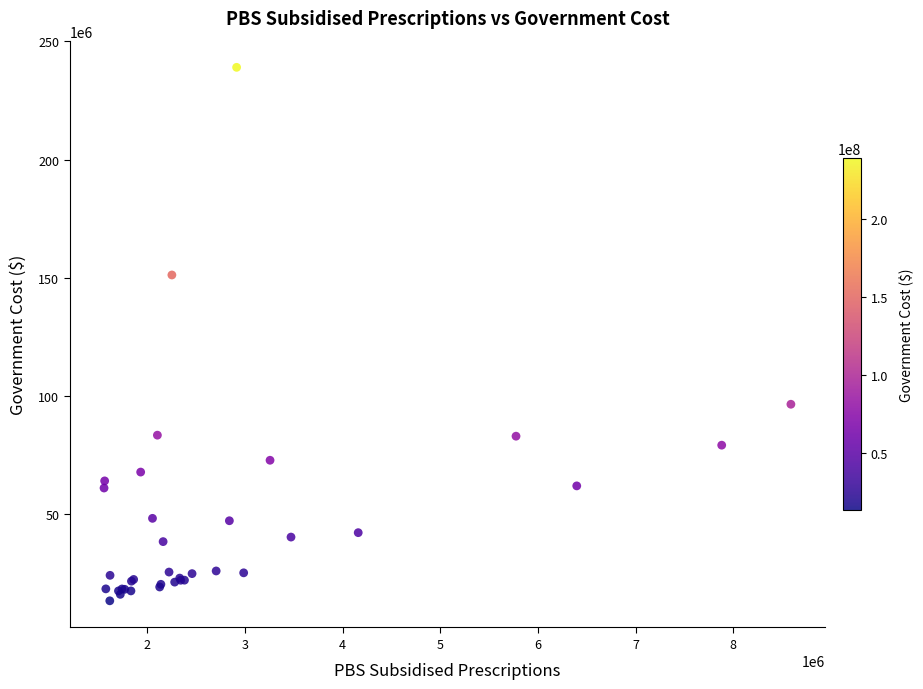

What Y value in the scatter plot is closest to 126177372?

151170990.9